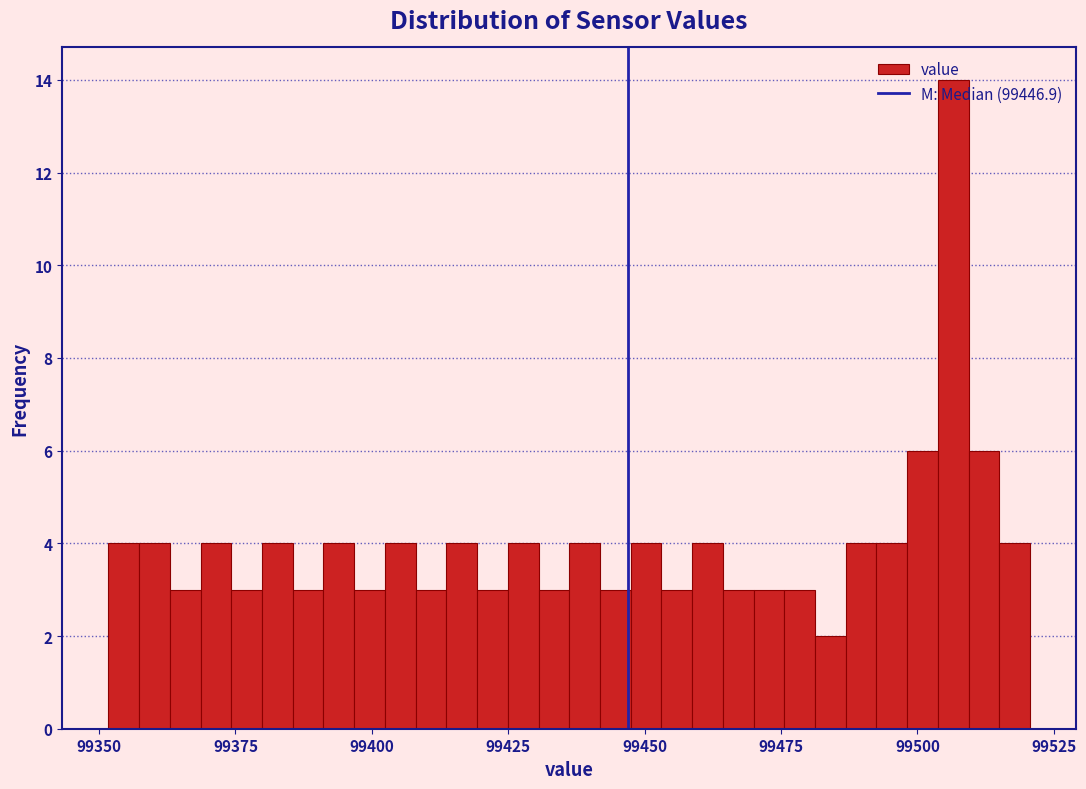

Read against the x-axis, roughly where is the centre of the tallest bar?

99505